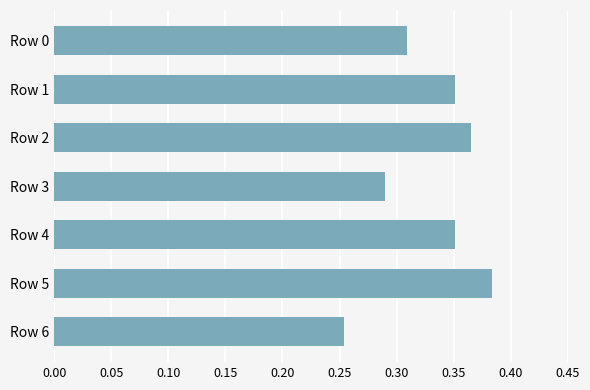

What is the sum of all values?

2.3